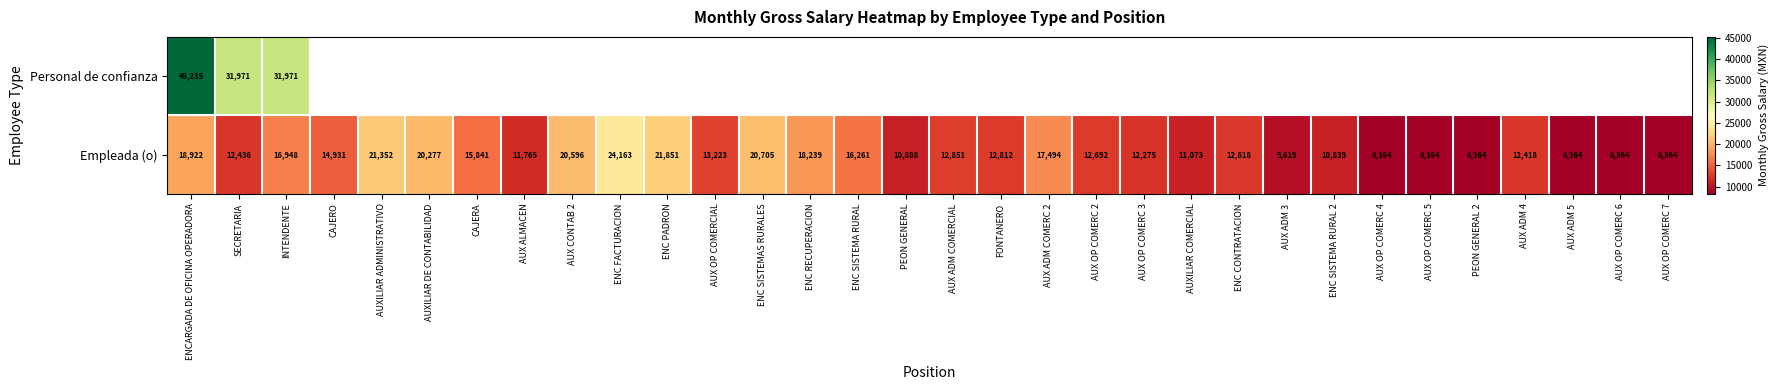

What is the greatest value displayed?

45235.4